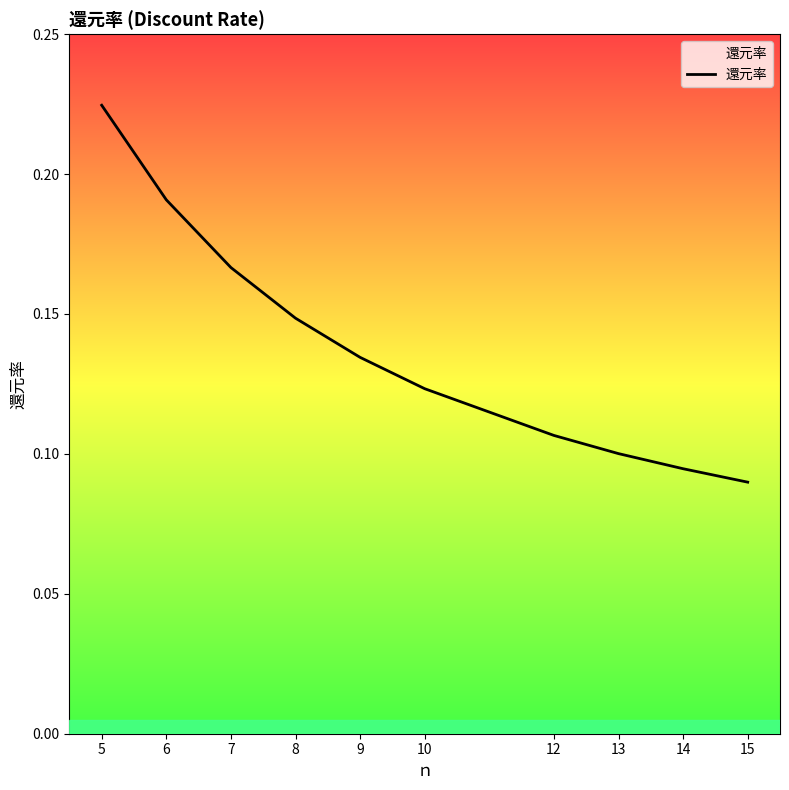

Where is the data nearest to the value 0?

15